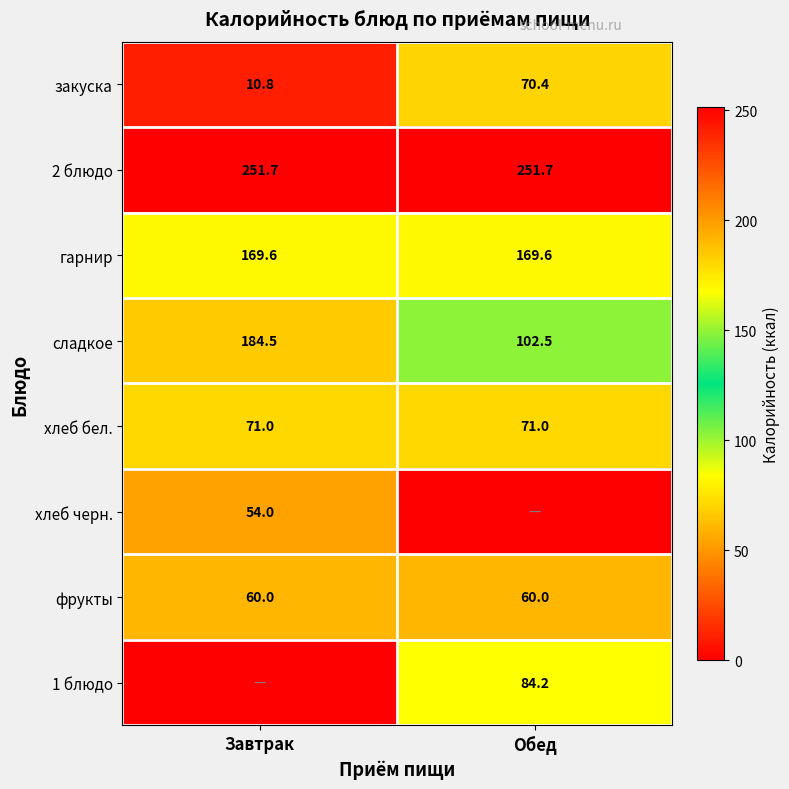

At which label does закуска reach its peak?

Обед